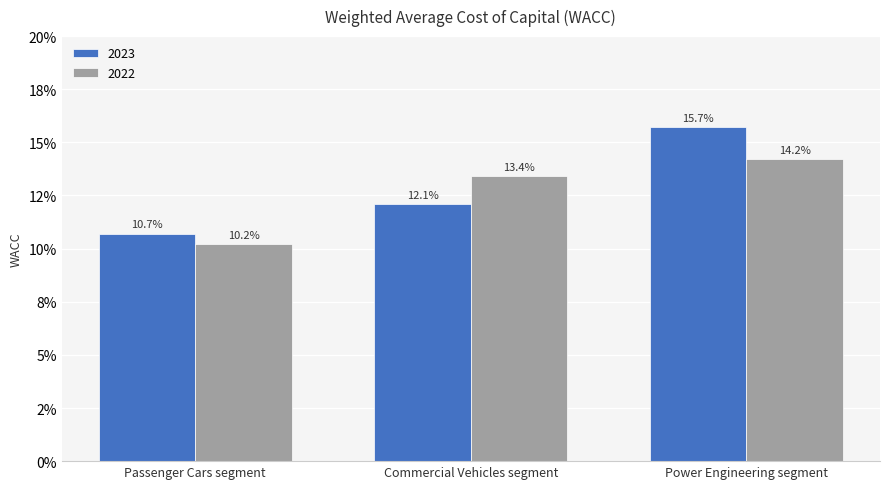

Which category has the lowest value across all series?

Passenger Cars segment